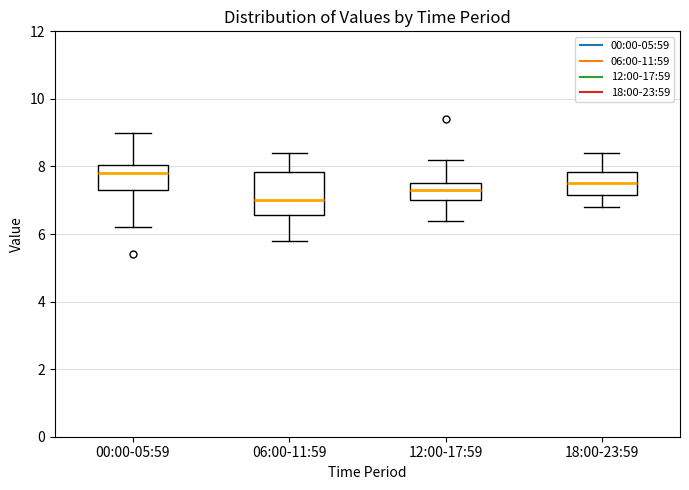

Reading left to right, transcribe this box plot: for each box, give where its median line is, the range the box spans, and where its two whiskers end, as read against the y-axis. The values are not printed on the chart, so give them approximately, as read against the axis.

00:00-05:59: median 7.8, box 7.4 to 8.0, whiskers 6.2 to 9.0
06:00-11:59: median 7.0, box 6.6 to 7.8, whiskers 5.8 to 8.4
12:00-17:59: median 7.4, box 7.0 to 7.6, whiskers 6.4 to 8.2
18:00-23:59: median 7.6, box 7.2 to 7.8, whiskers 6.8 to 8.4